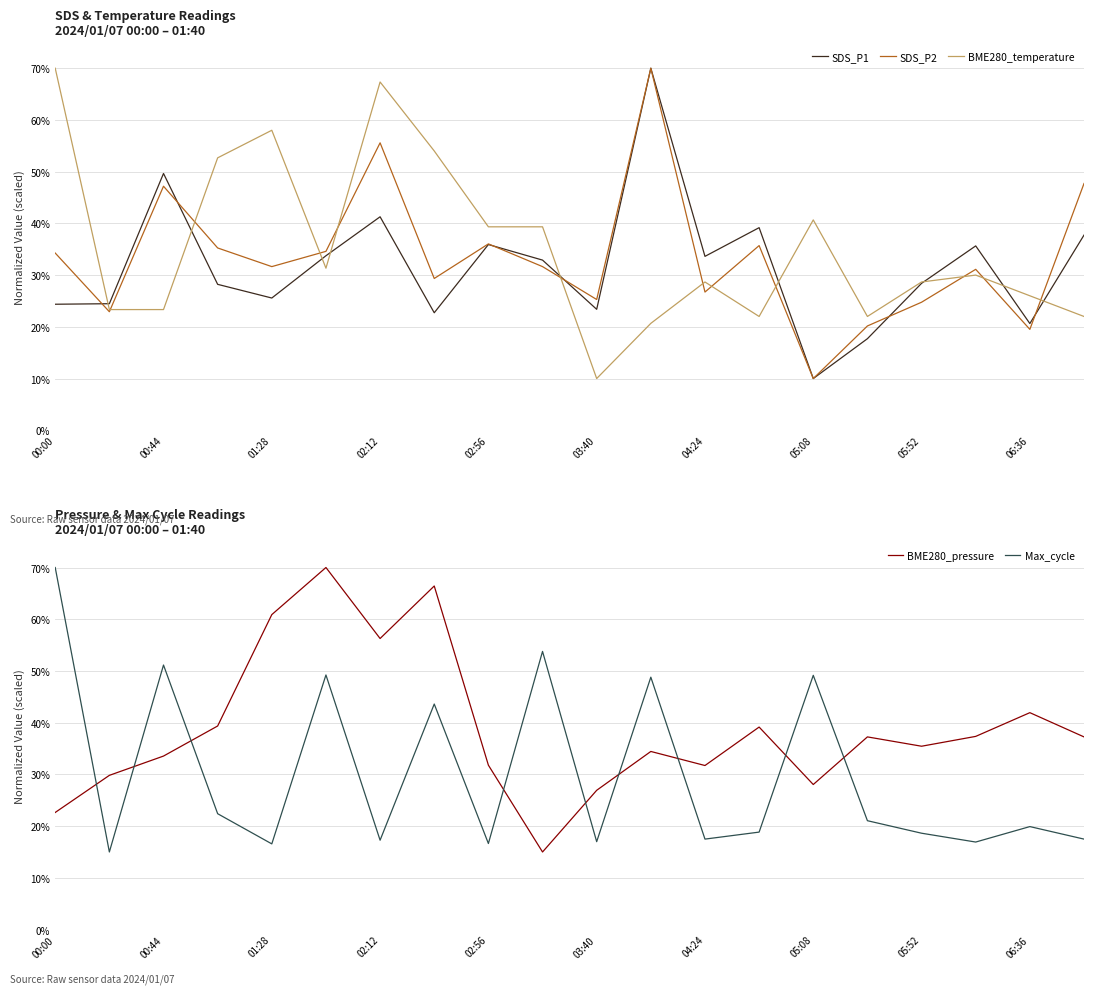

Which category has the lowest value in the SDS_P1 series?

05:08